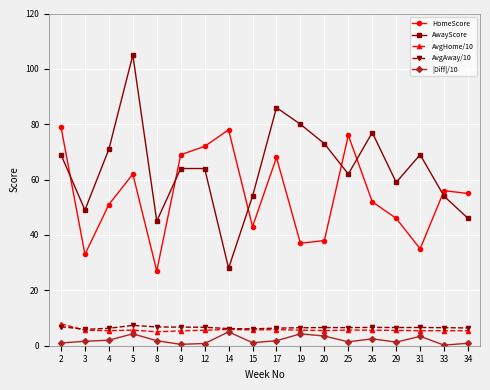

The AvgAway/10 series shows 6.7 at 9. True or false?

True